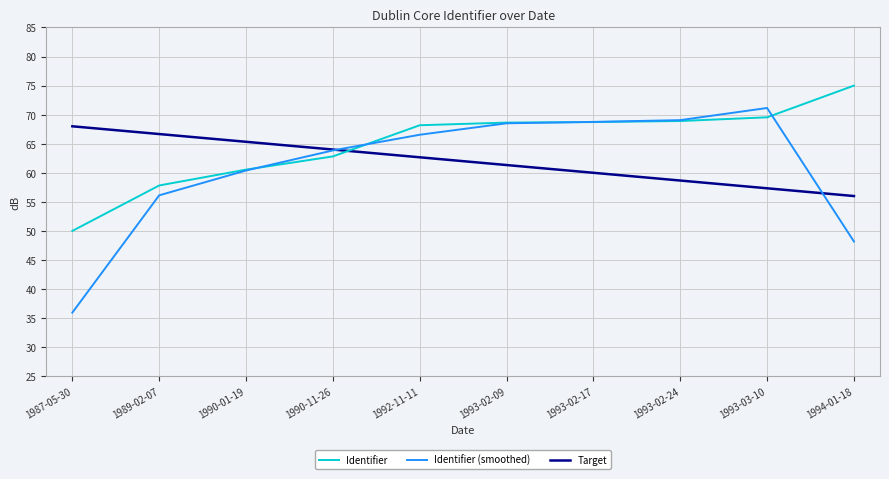

True or false: Identifier has a value of 68.9 at 1993-02-24.

True